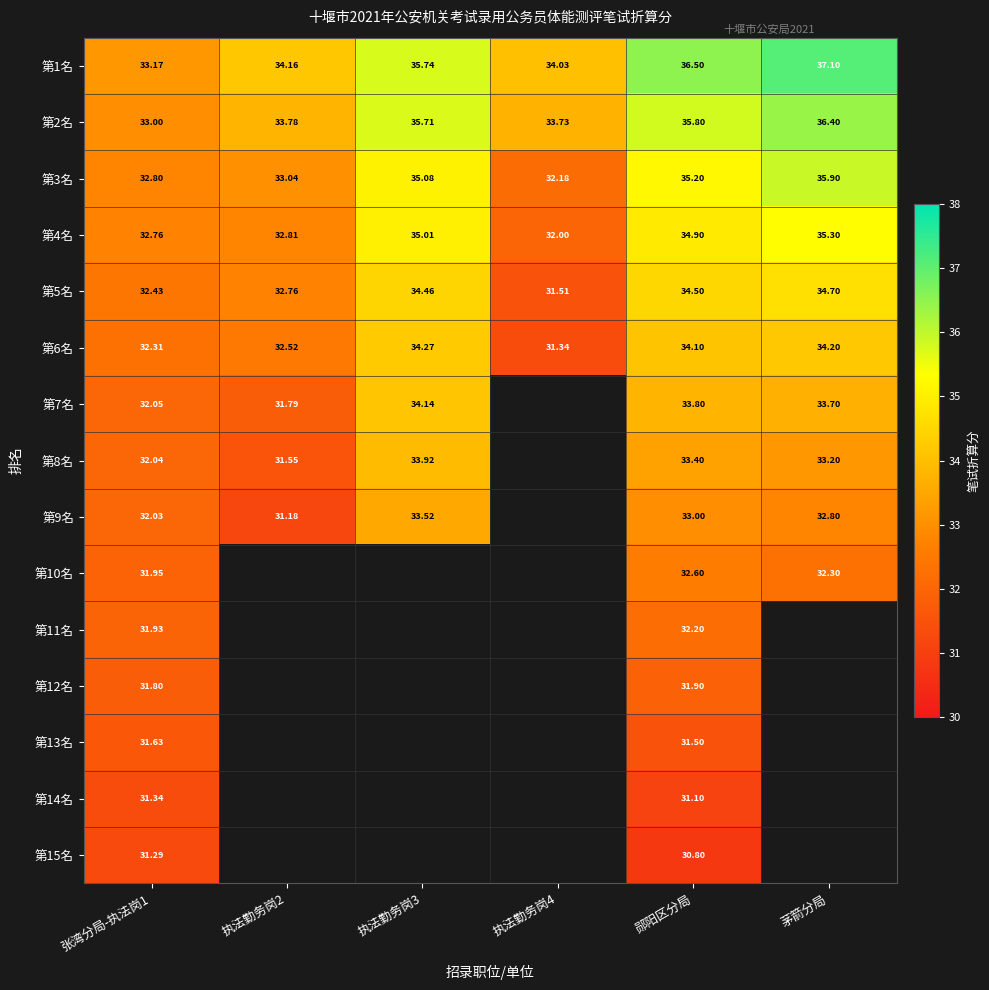

Where does the 第1名 series first go above 35?

执法勤务岗3